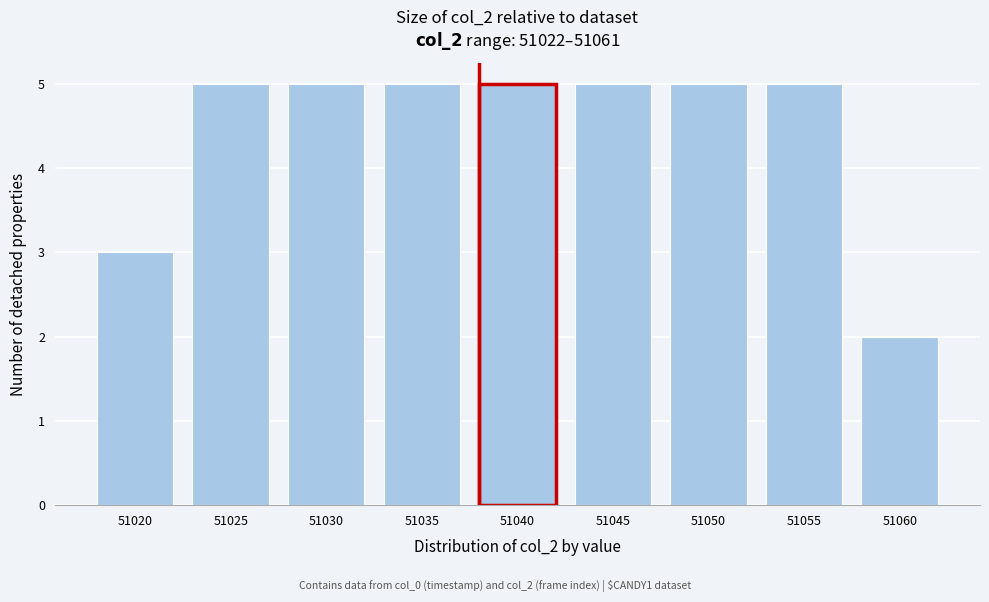

Reading left to right, what are all the values shown in this chart?

51020=3	51025=5	51030=5	51035=5	51040=5	51045=5	51050=5	51055=5	51060=2